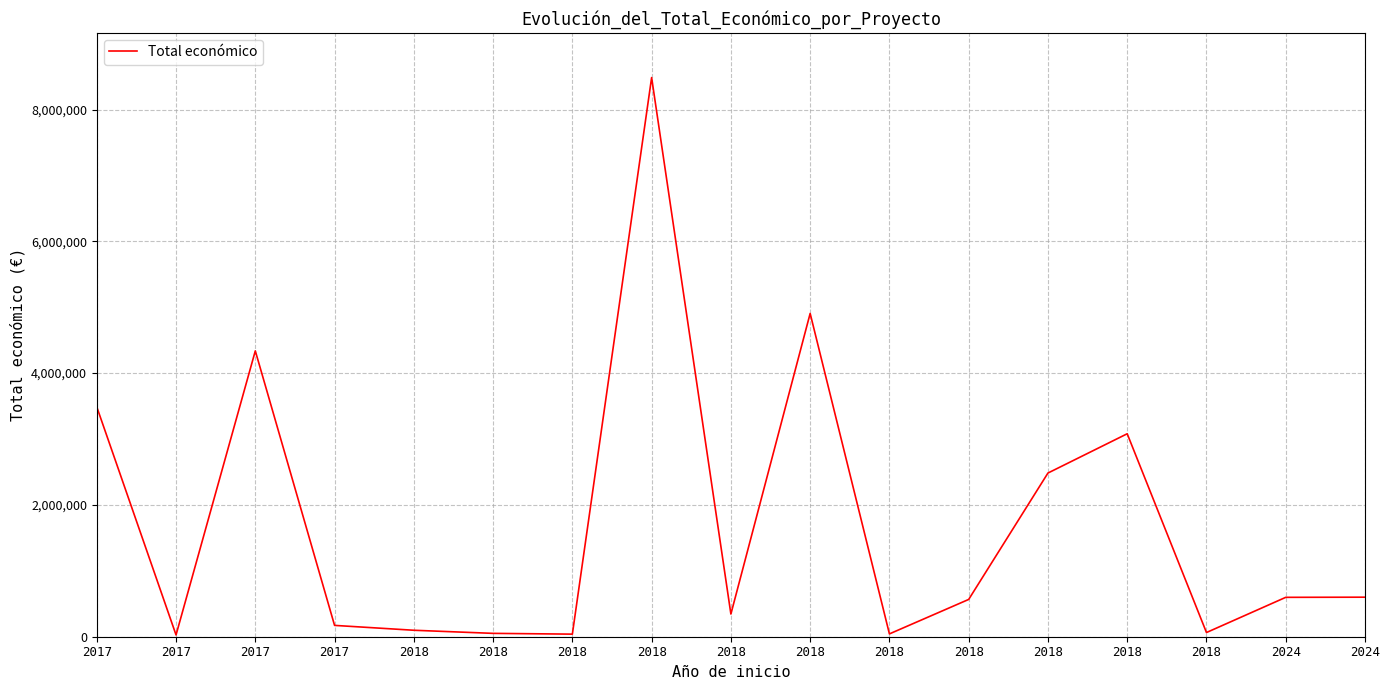

Reading right to left, what are all the values shown in this chart?

600000	597651	63660	3079833	2483714	565835	42845	4905702	344243	8484999	39150	50929	98068	171924	4337624	26995	3487018